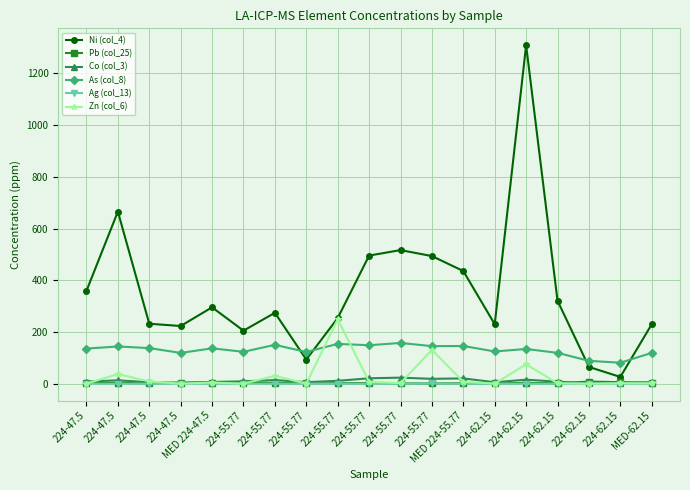

How many interior local peaks does the Ni (col_4) series have?

5